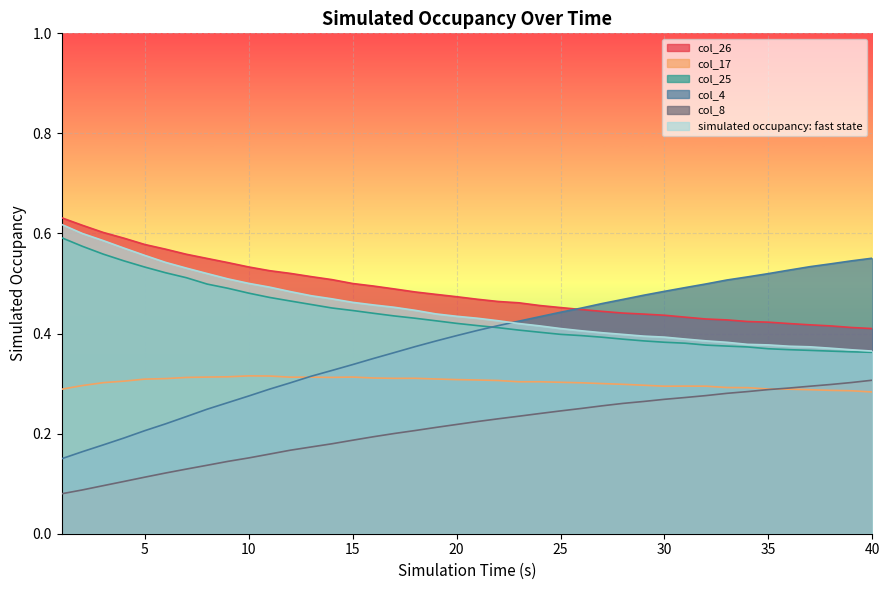

Reading left to right, transcribe all the data shown in this chart.

col_26: 0.6	0.6	0.6	0.6	0.6	0.6	0.6	0.6	0.5	0.5	0.5	0.5	0.5	0.5	0.5	0.5	0.5	0.5	0.5	0.5	0.5	0.5	0.5	0.5	0.5	0.4	0.4	0.4	0.4	0.4	0.4	0.4	0.4	0.4	0.4	0.4	0.4	0.4	0.4	0.4
col_17: 0.3	0.3	0.3	0.3	0.3	0.3	0.3	0.3	0.3	0.3	0.3	0.3	0.3	0.3	0.3	0.3	0.3	0.3	0.3	0.3	0.3	0.3	0.3	0.3	0.3	0.3	0.3	0.3	0.3	0.3	0.3	0.3	0.3	0.3	0.3	0.3	0.3	0.3	0.3	0.3
col_25: 0.6	0.6	0.6	0.5	0.5	0.5	0.5	0.5	0.5	0.5	0.5	0.5	0.5	0.5	0.4	0.4	0.4	0.4	0.4	0.4	0.4	0.4	0.4	0.4	0.4	0.4	0.4	0.4	0.4	0.4	0.4	0.4	0.4	0.4	0.4	0.4	0.4	0.4	0.4	0.4
col_4: 0.1	0.2	0.2	0.2	0.2	0.2	0.2	0.2	0.3	0.3	0.3	0.3	0.3	0.3	0.3	0.4	0.4	0.4	0.4	0.4	0.4	0.4	0.4	0.4	0.4	0.5	0.5	0.5	0.5	0.5	0.5	0.5	0.5	0.5	0.5	0.5	0.5	0.5	0.5	0.6
col_8: 0.1	0.1	0.1	0.1	0.1	0.1	0.1	0.1	0.1	0.2	0.2	0.2	0.2	0.2	0.2	0.2	0.2	0.2	0.2	0.2	0.2	0.2	0.2	0.2	0.2	0.3	0.3	0.3	0.3	0.3	0.3	0.3	0.3	0.3	0.3	0.3	0.3	0.3	0.3	0.3
simulated occupancy: fast state: 0.6	0.6	0.6	0.6	0.6	0.5	0.5	0.5	0.5	0.5	0.5	0.5	0.5	0.5	0.5	0.5	0.5	0.4	0.4	0.4	0.4	0.4	0.4	0.4	0.4	0.4	0.4	0.4	0.4	0.4	0.4	0.4	0.4	0.4	0.4	0.4	0.4	0.4	0.4	0.4